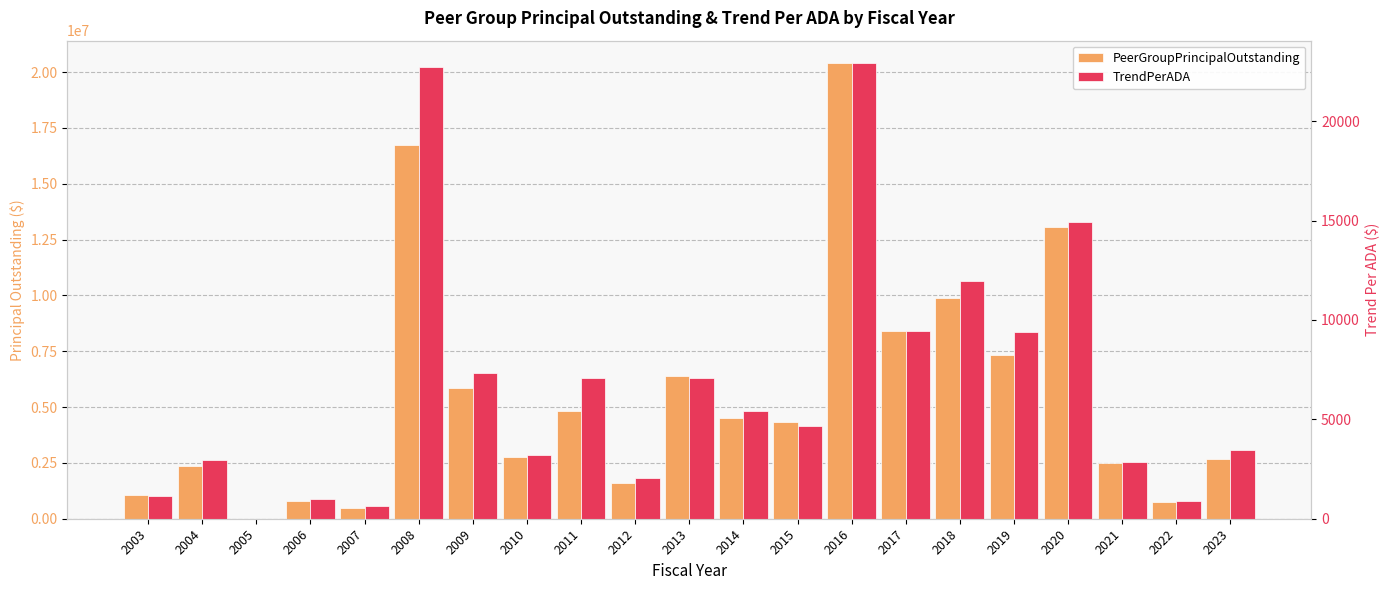

Which series has the largest total across all categories?

PeerGroupPrincipalOutstanding